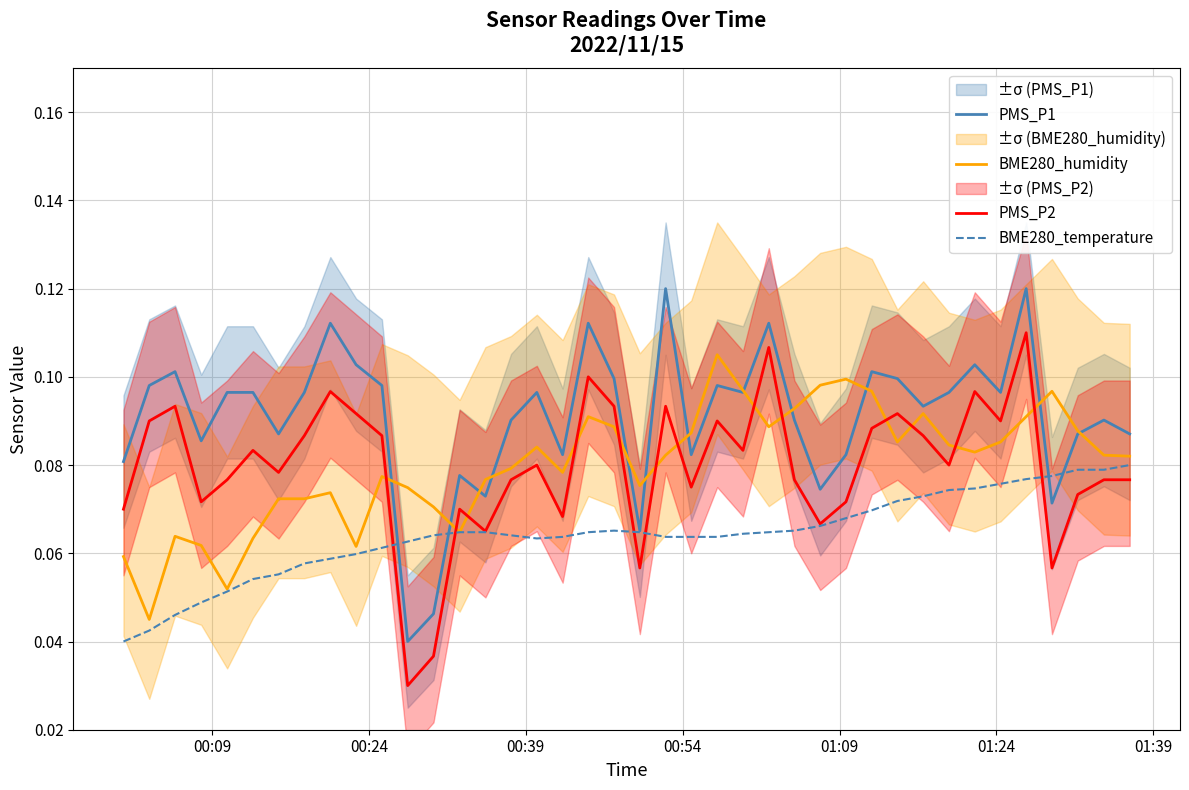

True or false: BME280_humidity has a value of 0.0 at 00:09.

False